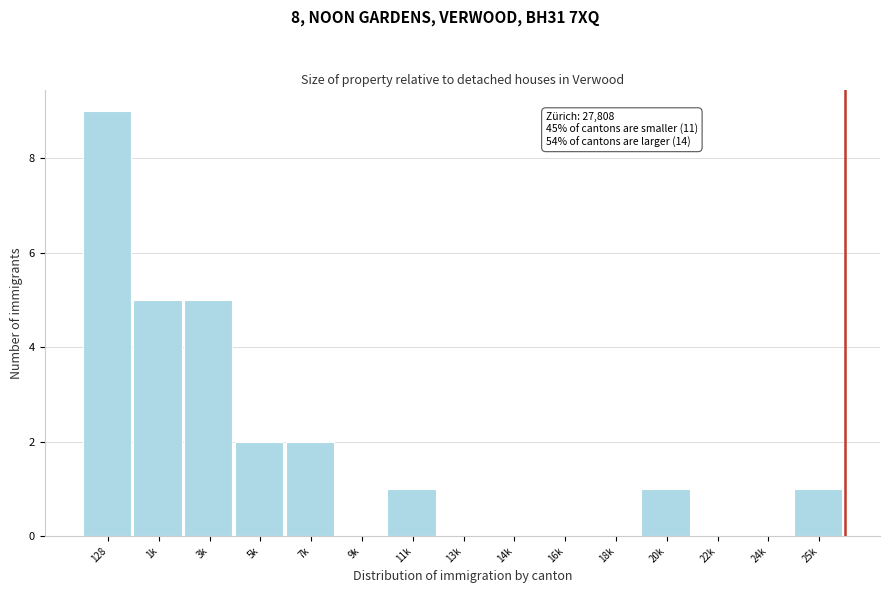

Reading right to left, extract all data points from this chart.

25k=1	24k=0	22k=0	20k=1	18k=0	16k=0	14k=0	13k=0	11k=1	9k=0	7k=2	5k=2	3k=5	1k=5	128=9